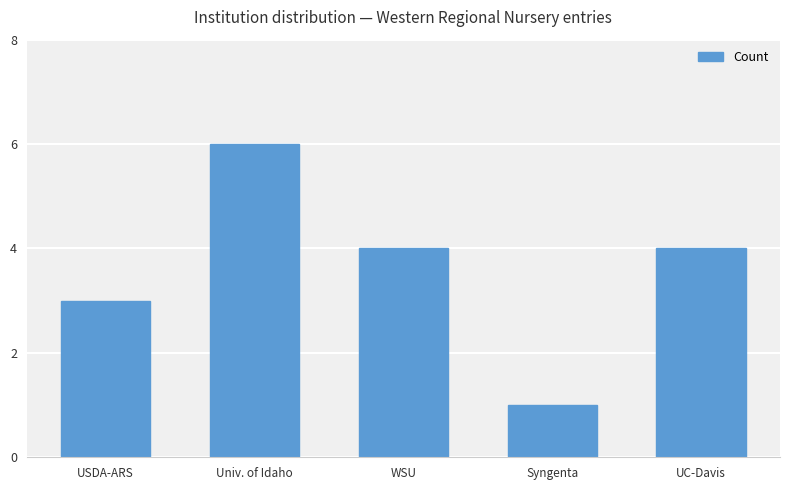

How many values are between 3 and 4?

3